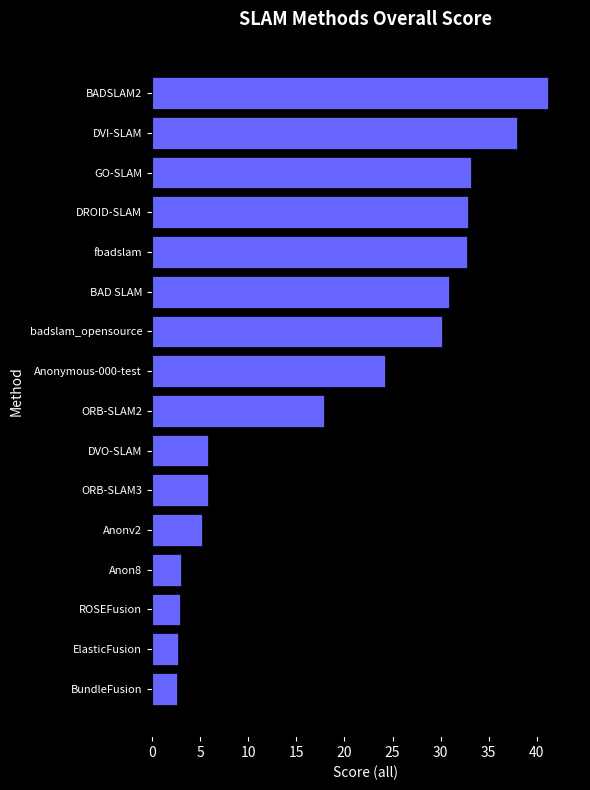

What is the difference between the maximum and minimum values?

38.6